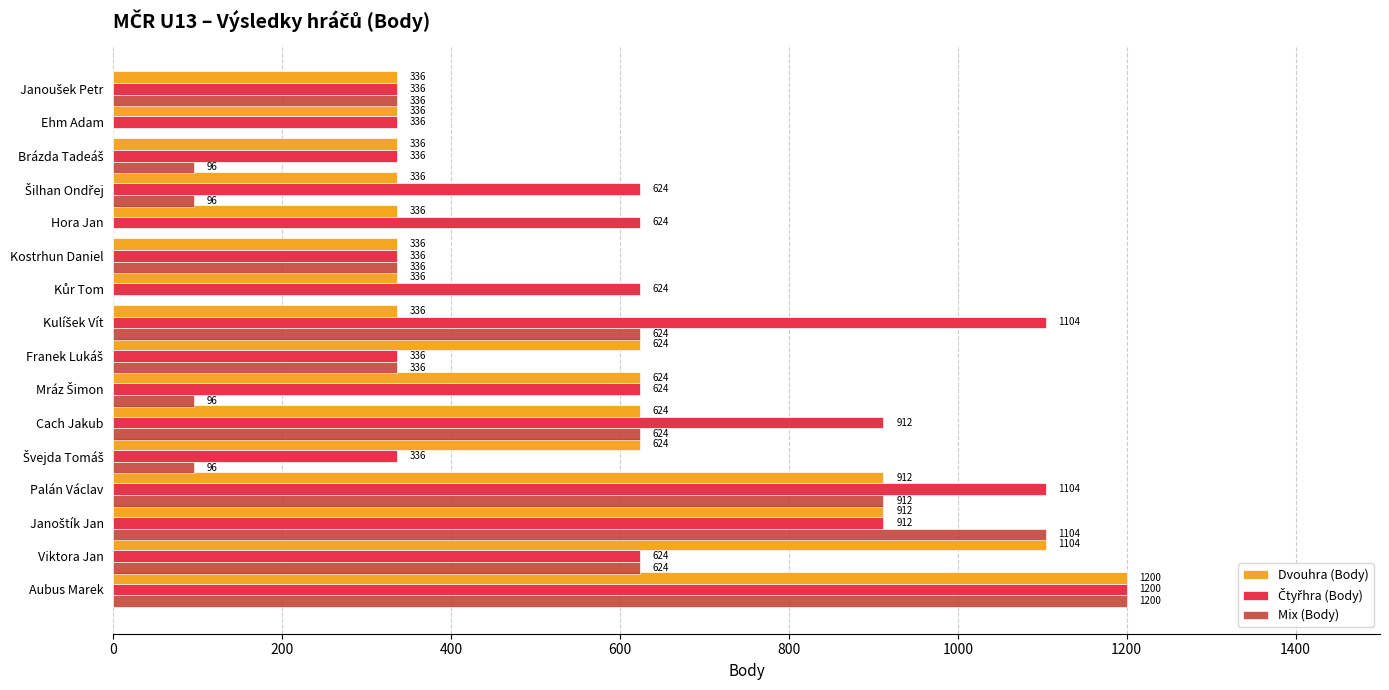

What is the maximum value for Mix (Body)?

1200